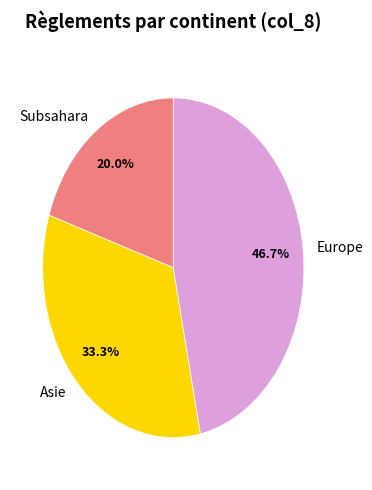

Rank the categories by value from lowest to highest.

Subsahara, Asie, Europe